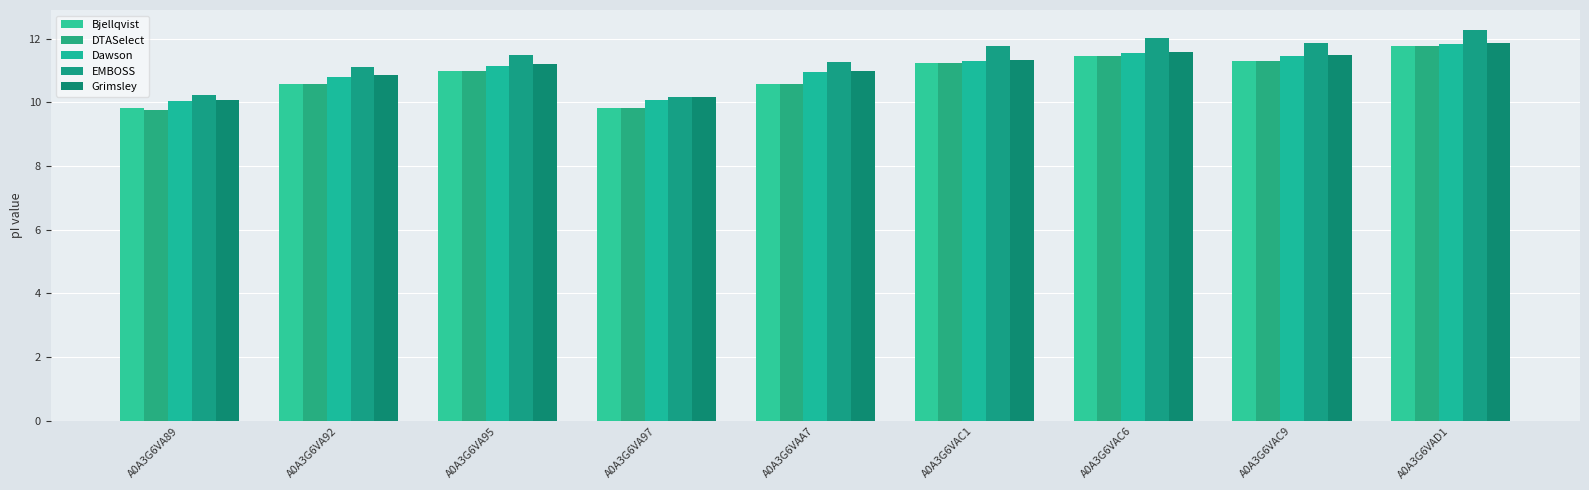

What is the highest value of the Grimsley series?

11.9